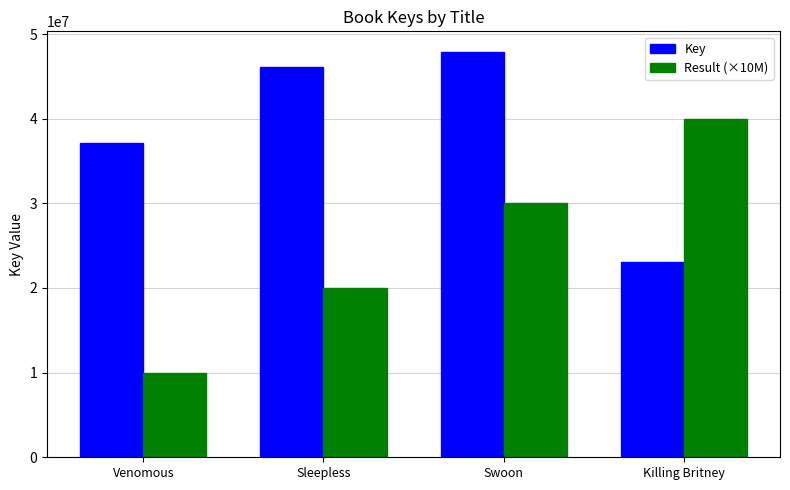

Rank the series by their average value, from highest to lowest.

Key, Result (×10M)